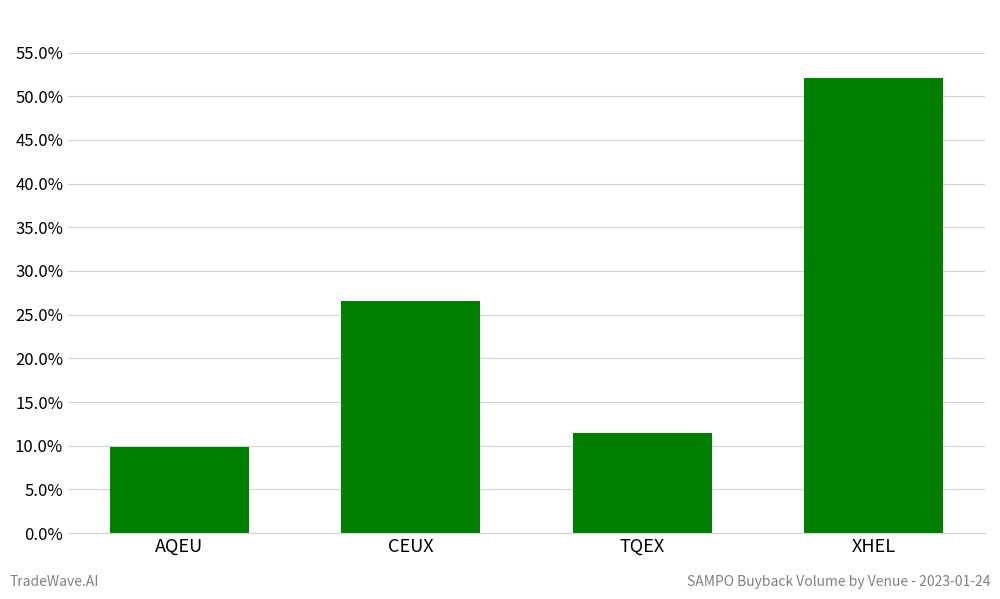

Rank the categories by value from lowest to highest.

AQEU, TQEX, CEUX, XHEL